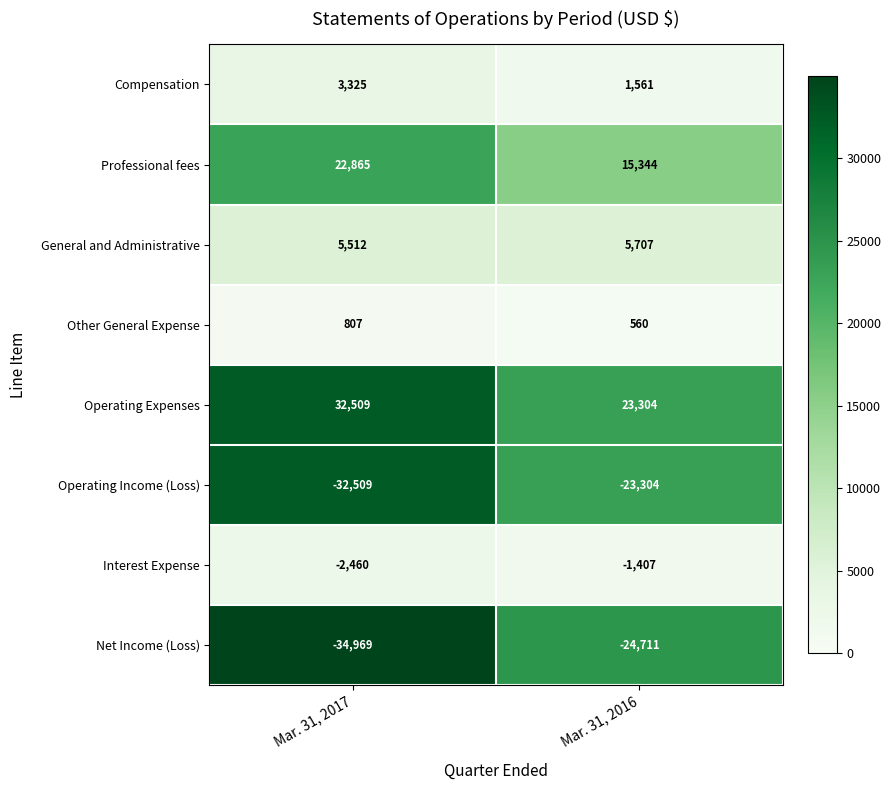

Reading left to right, transcribe all the data shown in this chart.

Compensation: Mar. 31, 2017=3325	Mar. 31, 2016=1561
Professional fees: Mar. 31, 2017=22865	Mar. 31, 2016=15344
General and Administrative: Mar. 31, 2017=5512	Mar. 31, 2016=5707
Other General Expense: Mar. 31, 2017=807	Mar. 31, 2016=560
Operating Expenses: Mar. 31, 2017=32509	Mar. 31, 2016=23304
Operating Income (Loss): Mar. 31, 2017=-32509	Mar. 31, 2016=-23304
Interest Expense: Mar. 31, 2017=-2460	Mar. 31, 2016=-1407
Net Income (Loss): Mar. 31, 2017=-34969	Mar. 31, 2016=-24711